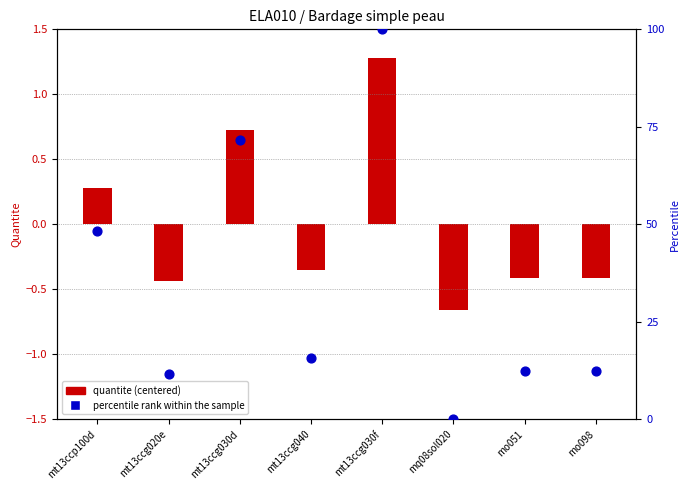

What are all the series names shown in the legend?

quantite (centered), percentile rank within the sample